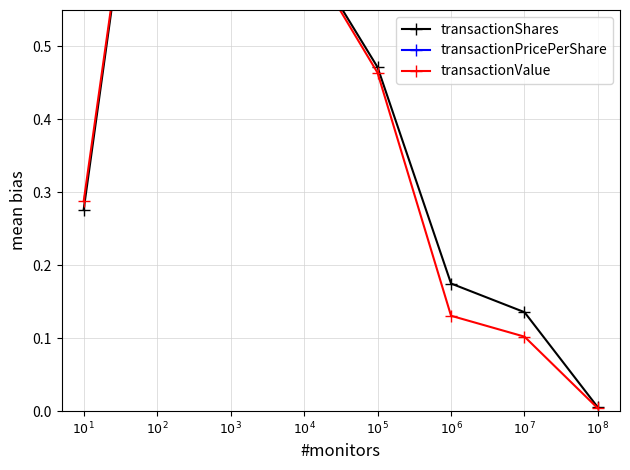

In transactionShares, how many points are higher than both neighbors (excluding endpoints)?

1